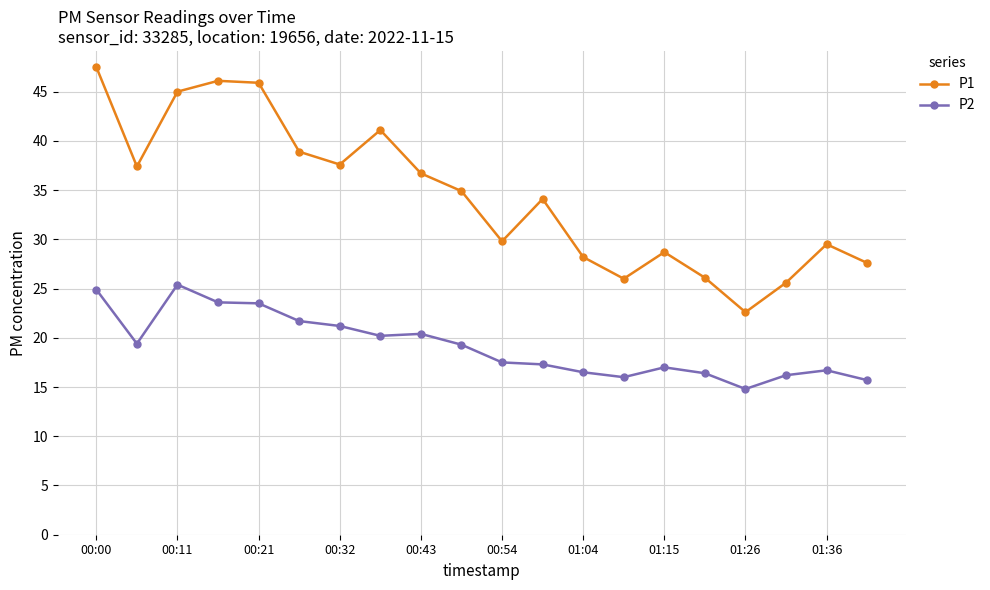

What is the smallest value displayed?

14.8